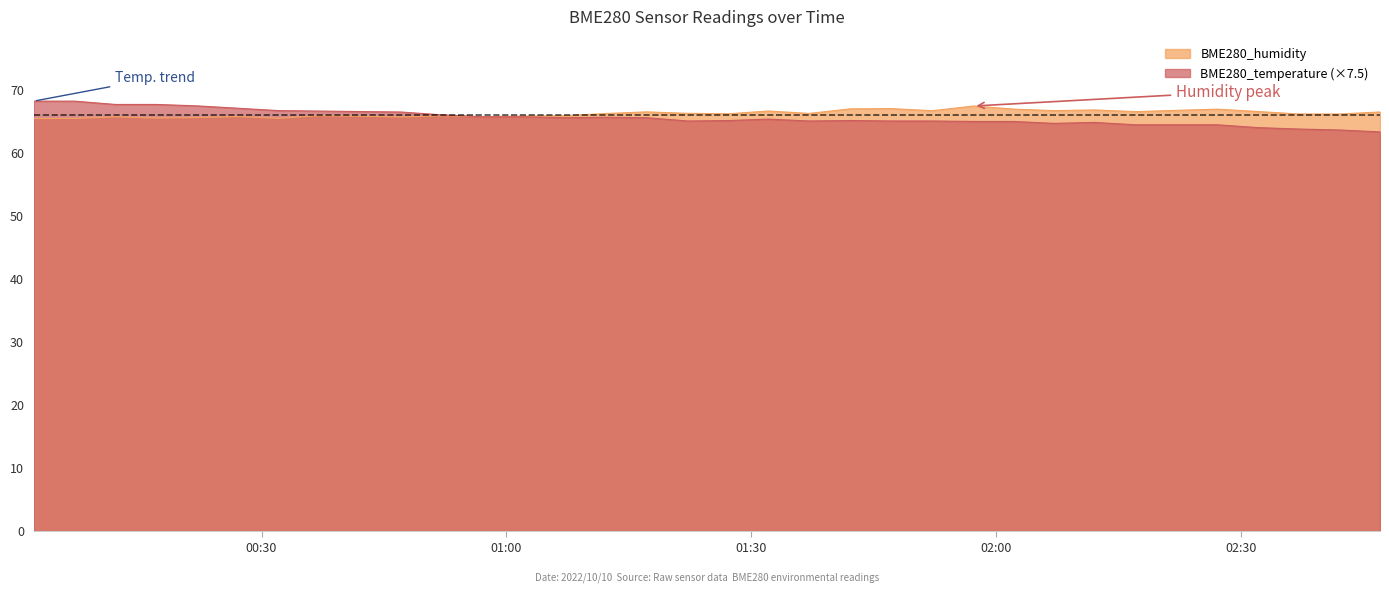

At how many categories does at least one series exceed 65?

34